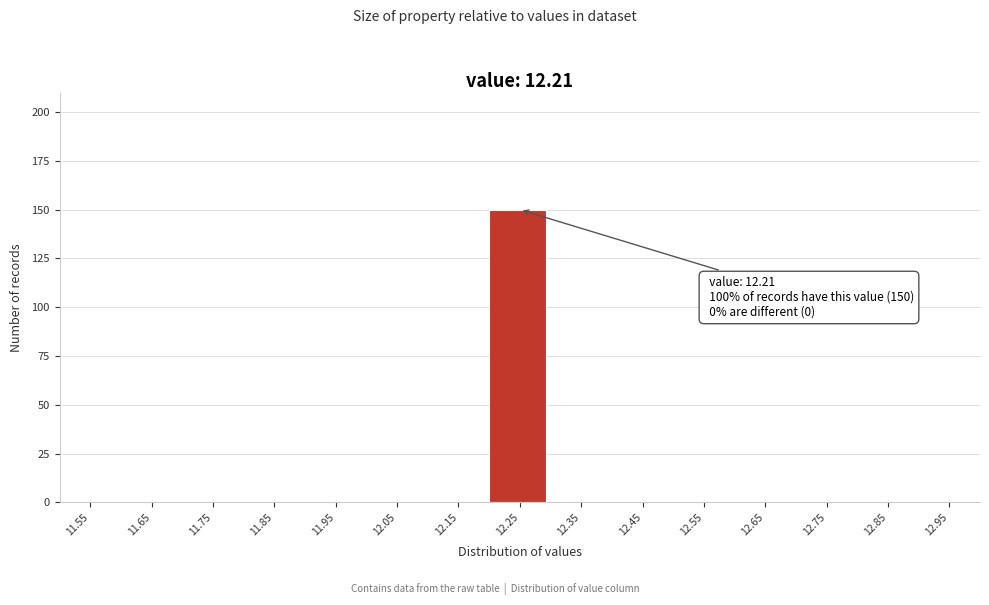

Over which range of the x-axis is the bar tallest?

12.2 to 12.3